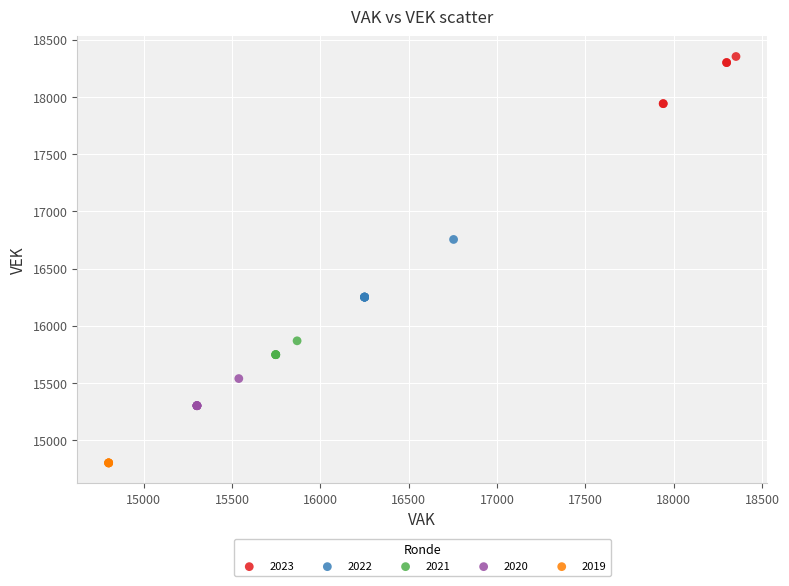

Which series contains the lowest Y value?

2019